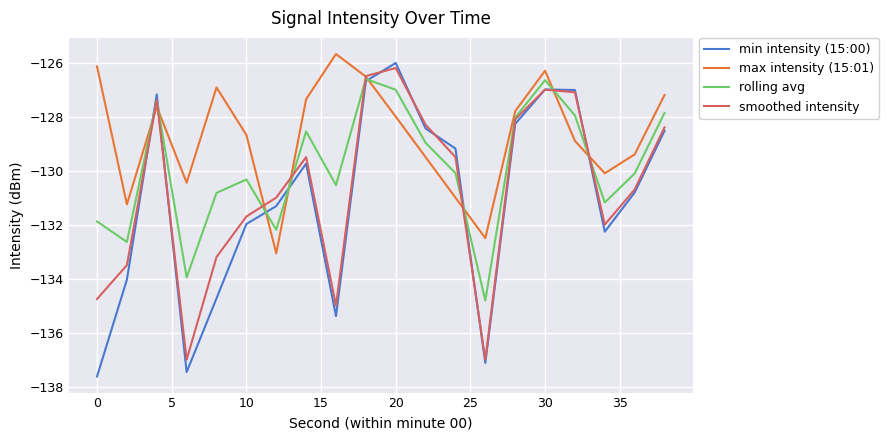

Which series has the largest total across all categories?

max intensity (15:01)